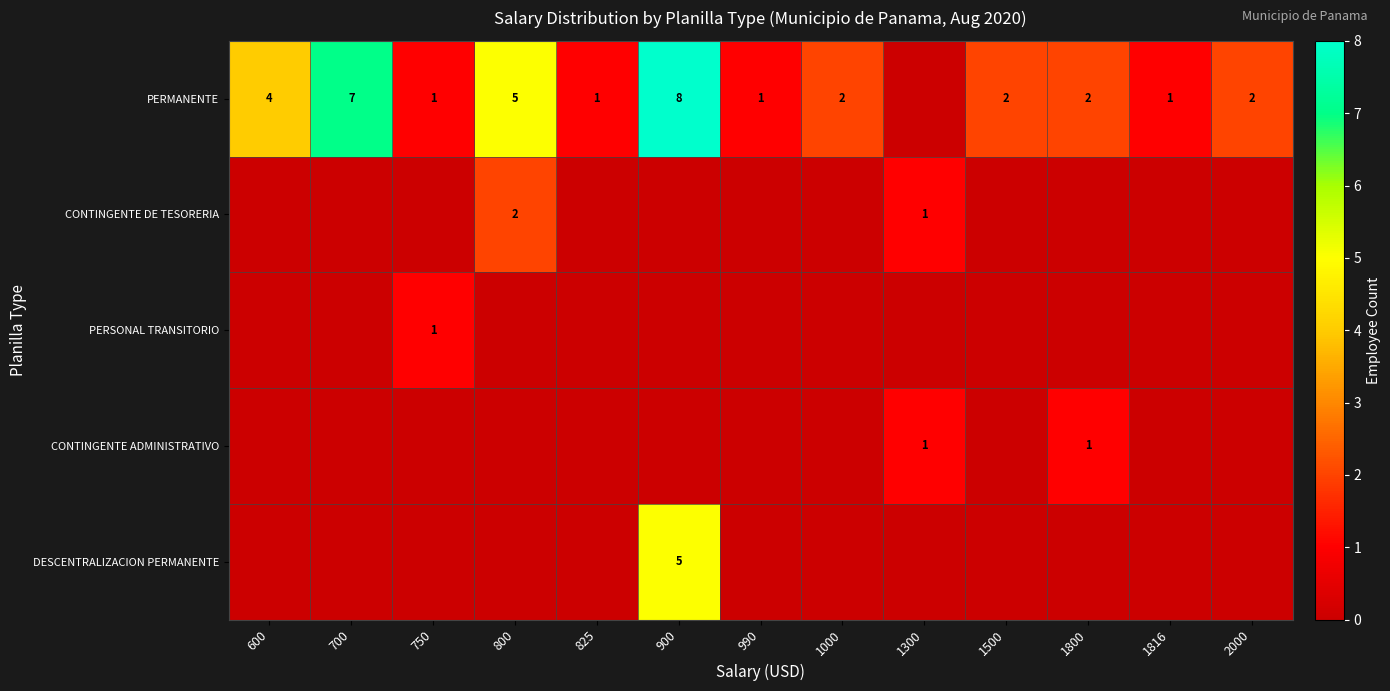

What is the spread (max minus min) of values at 990?

1